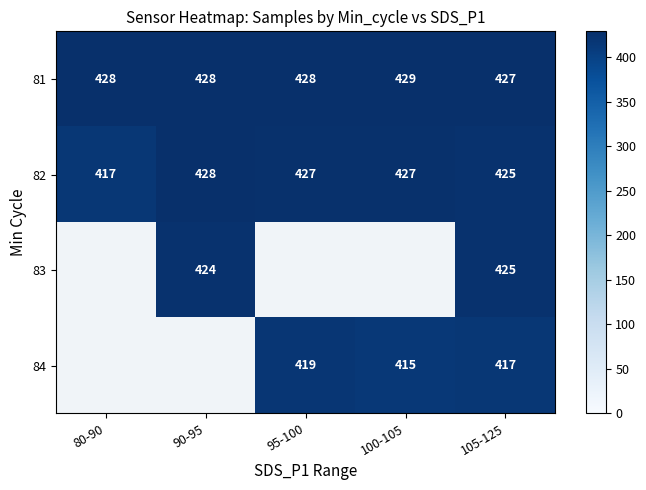

How many data points in 82 are less than 427?

2